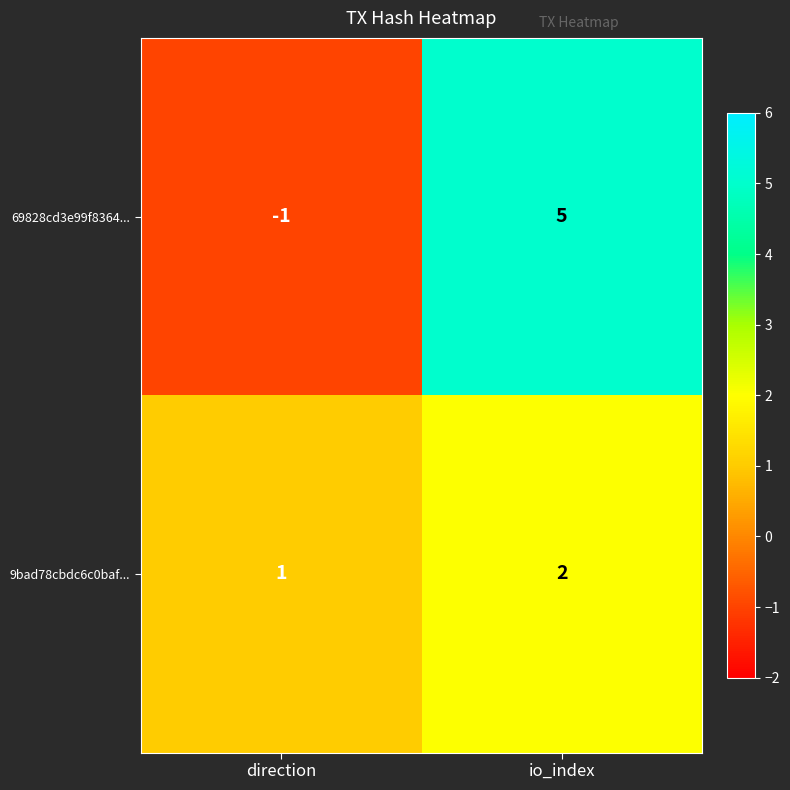

Count the number of data series in this chart.

2